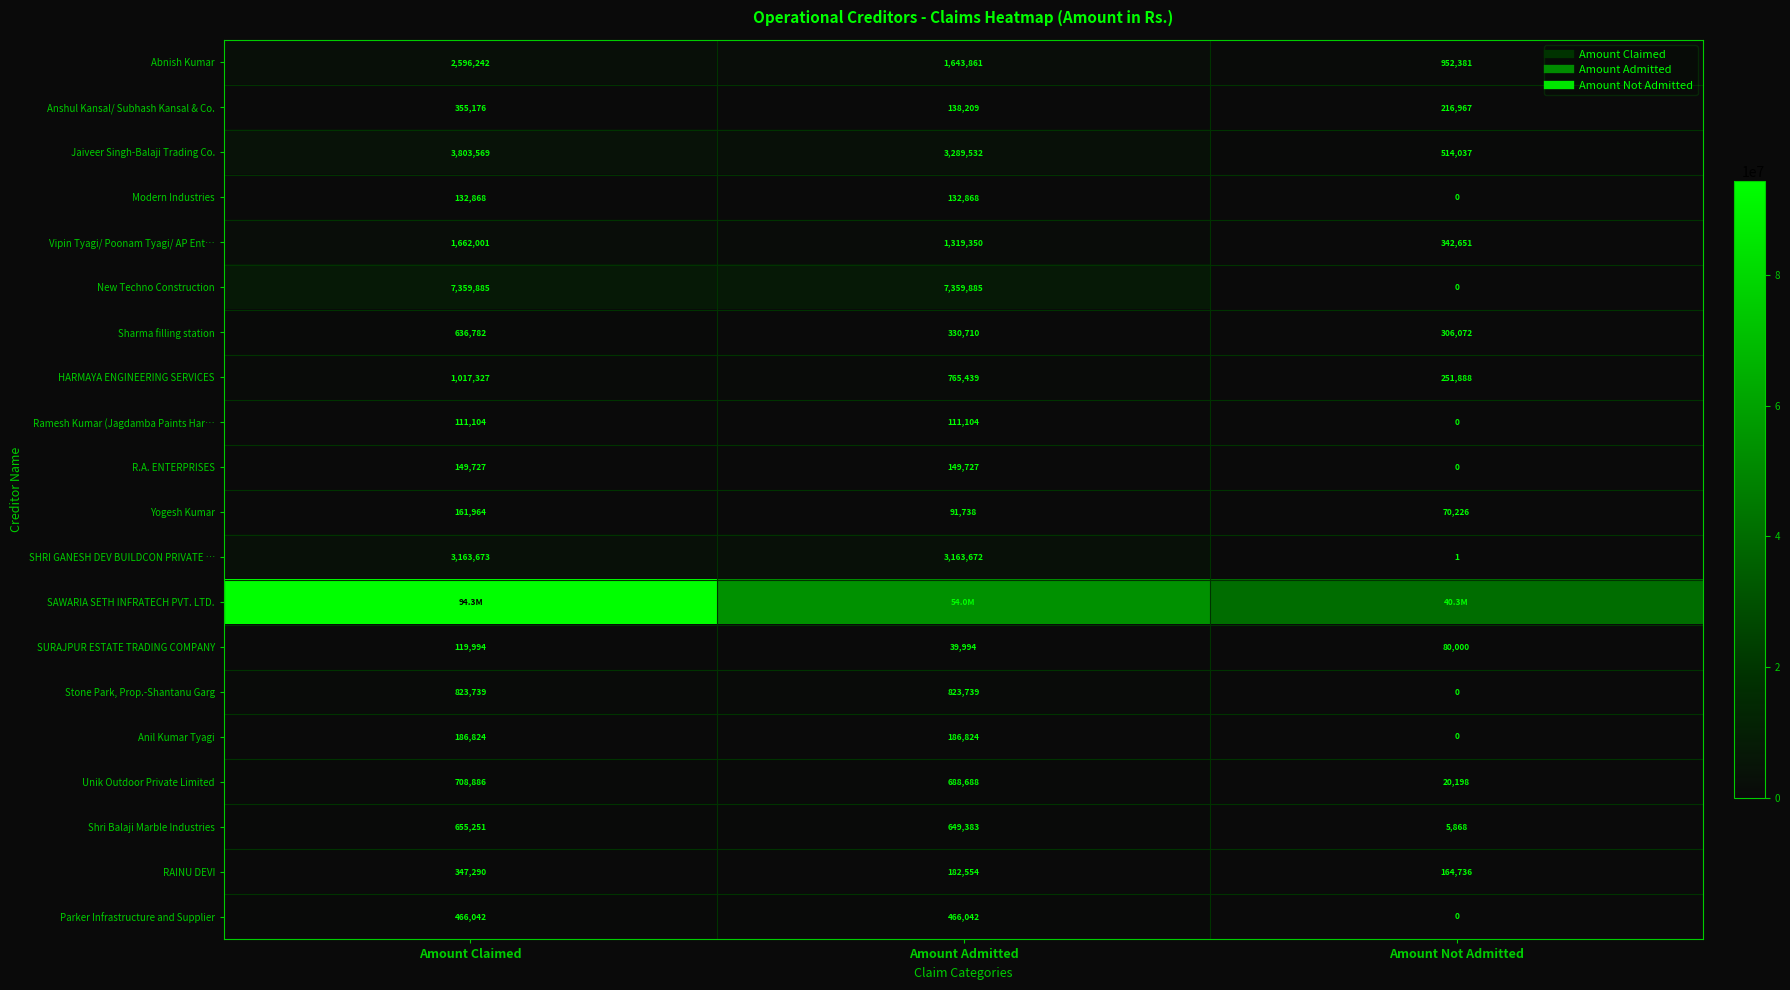

The Unik Outdoor Private Limited series shows 688688 at Amount Admitted. True or false?

True